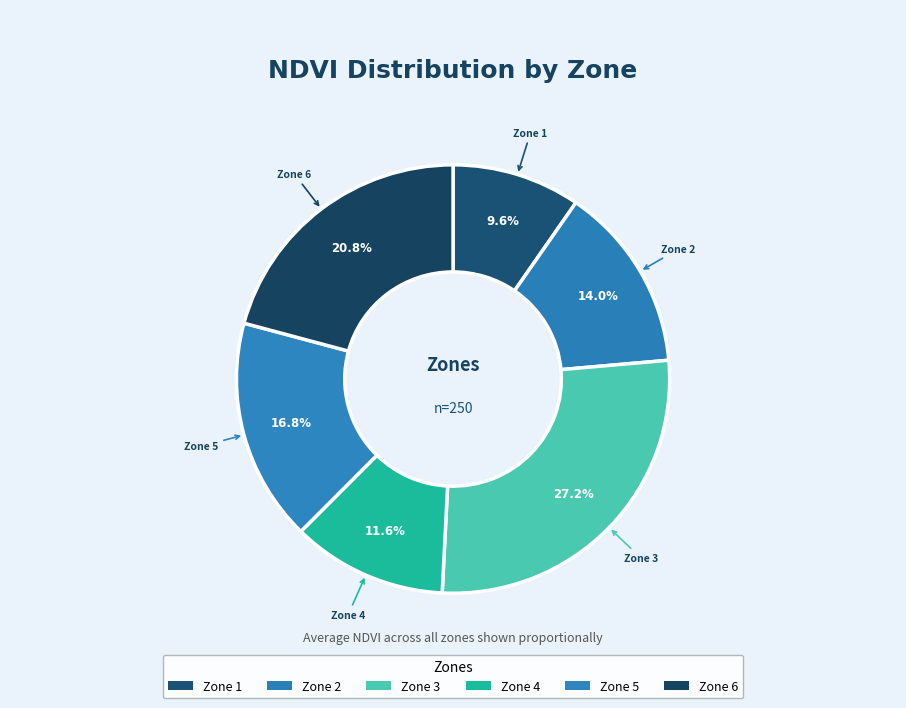

Is there any slice that represents more than half of the pie?

No